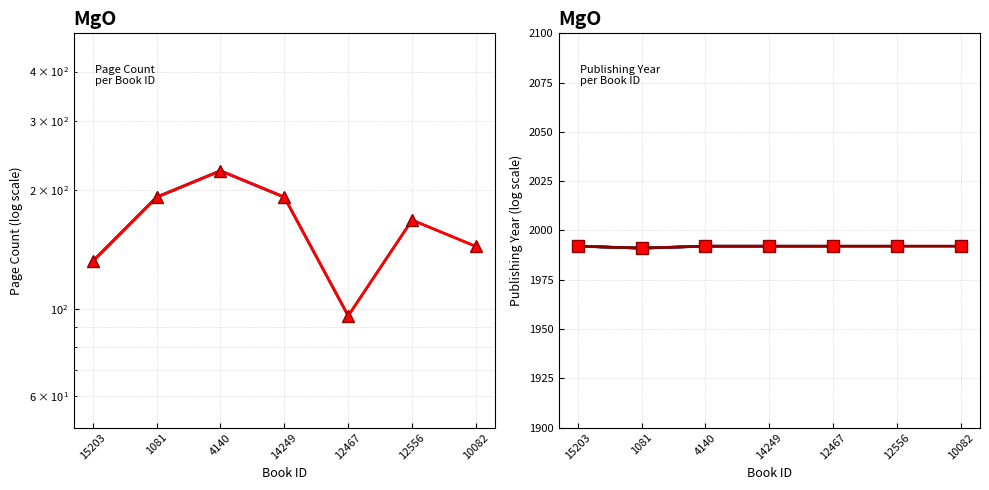

True or false: pageCount and publishingYear cross at least once.

False